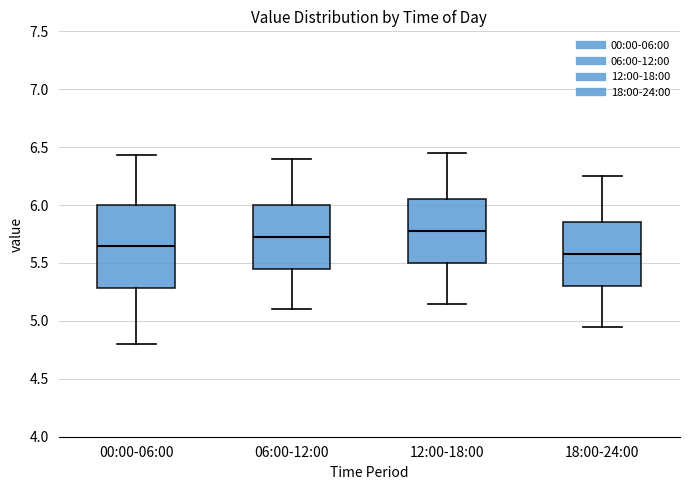

Comparing the boxes themselves (not the whiskers), which one is the tallest?

00:00-06:00